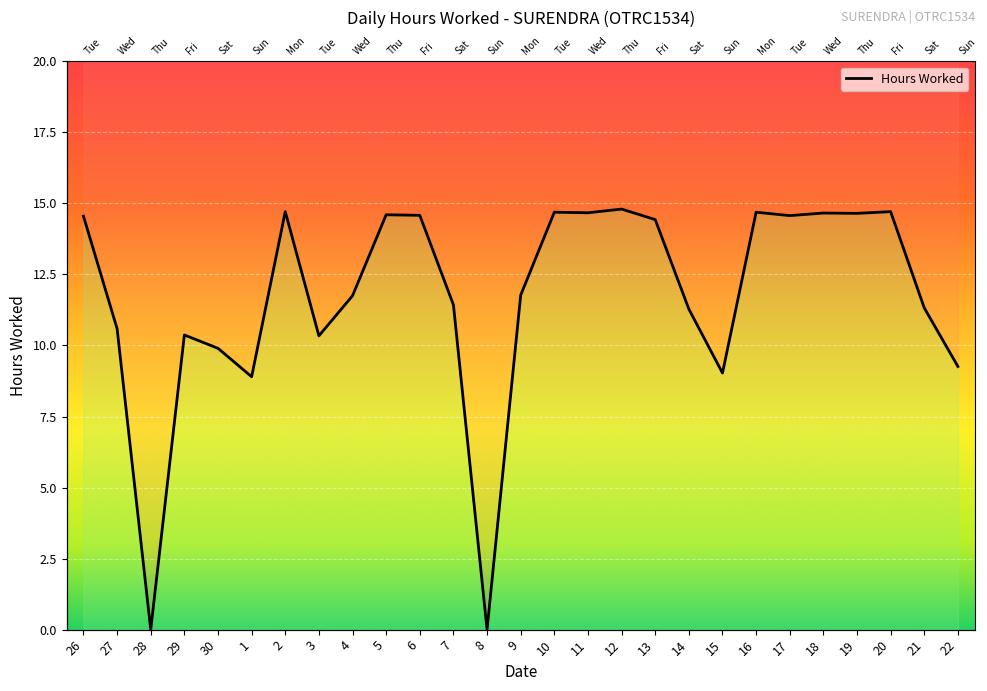

How many interior local peaks (higher than both neighbors) does the data have?

8